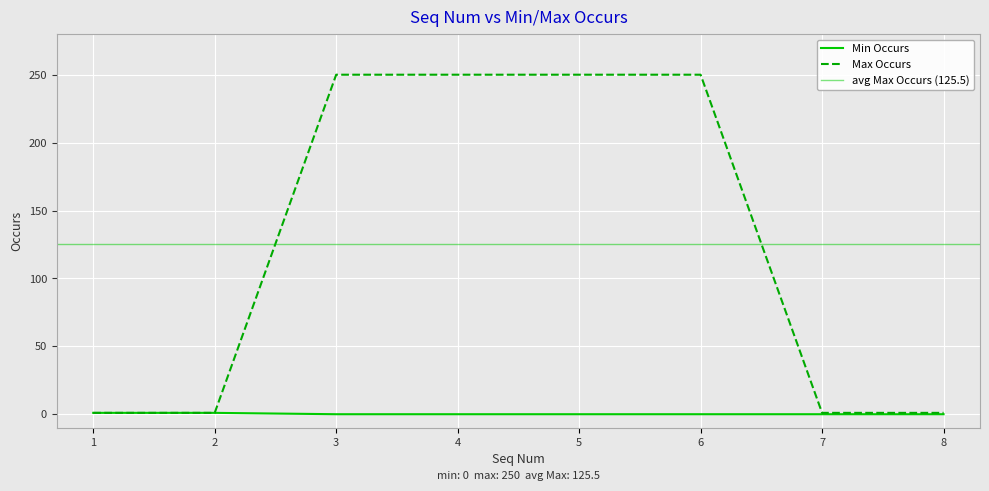

How many Min Occurs values are between 0 and 1?

8